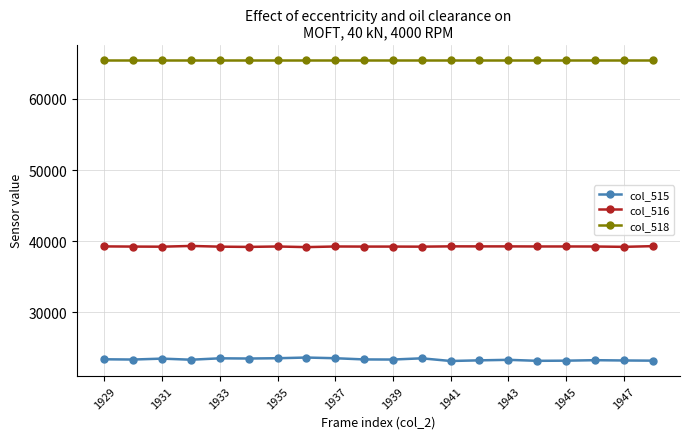

True or false: col_516 and col_515 intersect in this chart.

False